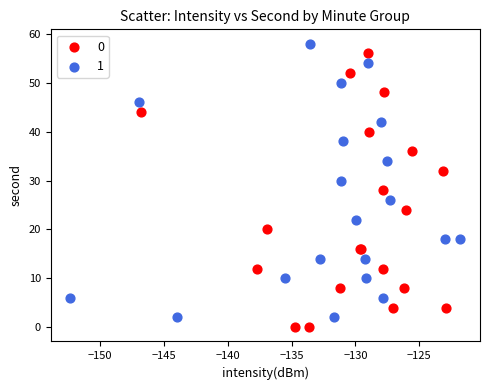

What are all the series names shown in the legend?

0, 1